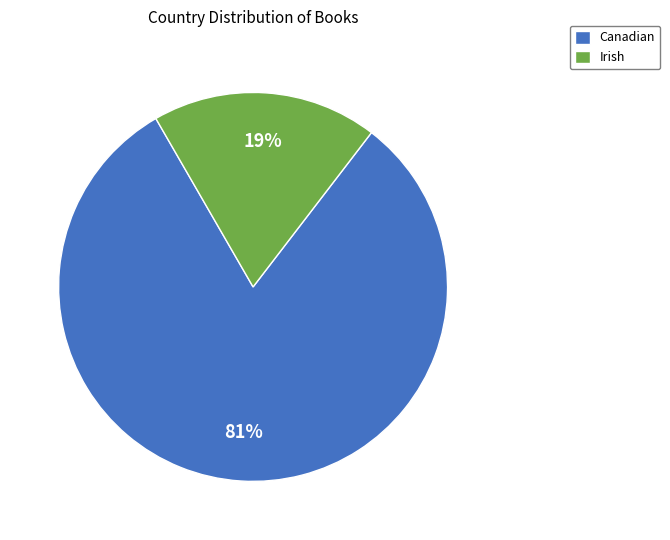

Which slice represents more than half of the pie?

Canadian